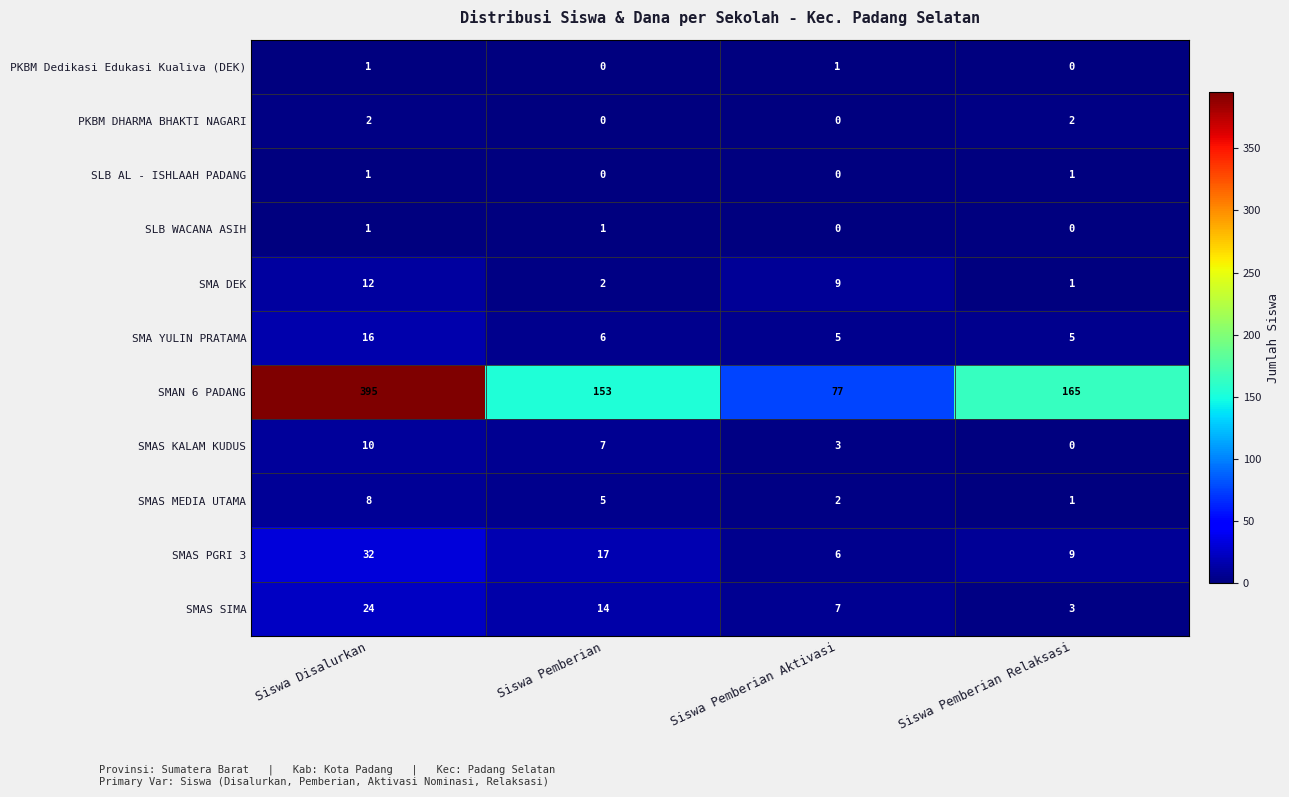

List the labels in order of SMAS KALAM KUDUS value, smallest first.

Siswa Pemberian Relaksasi, Siswa Pemberian Aktivasi, Siswa Pemberian, Siswa Disalurkan